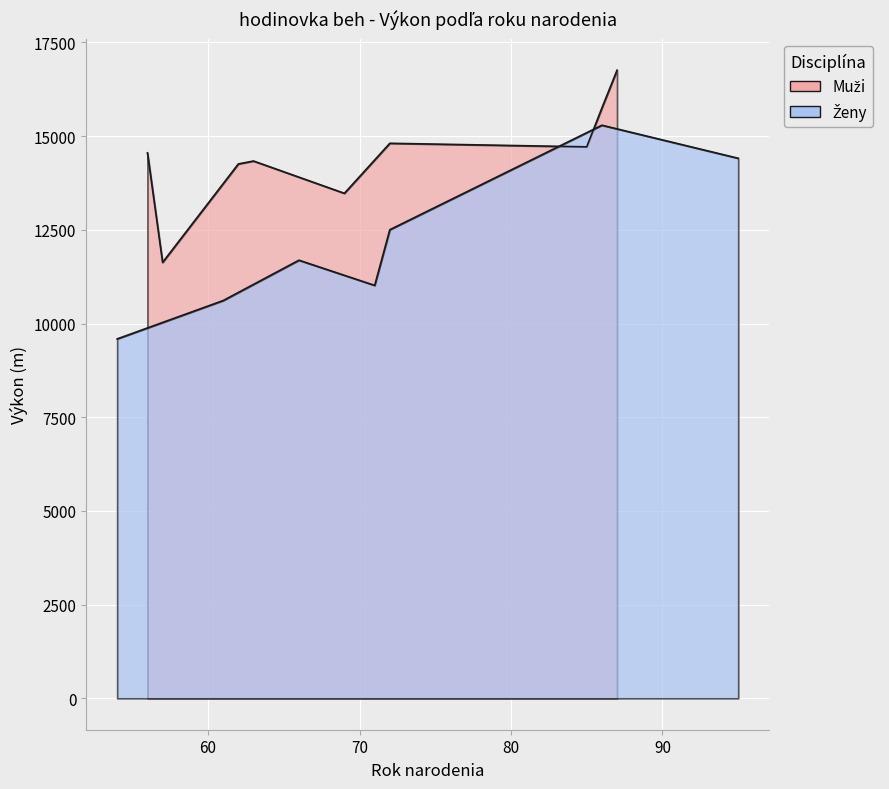

Does the chart display data point markers on the line(s)?

No